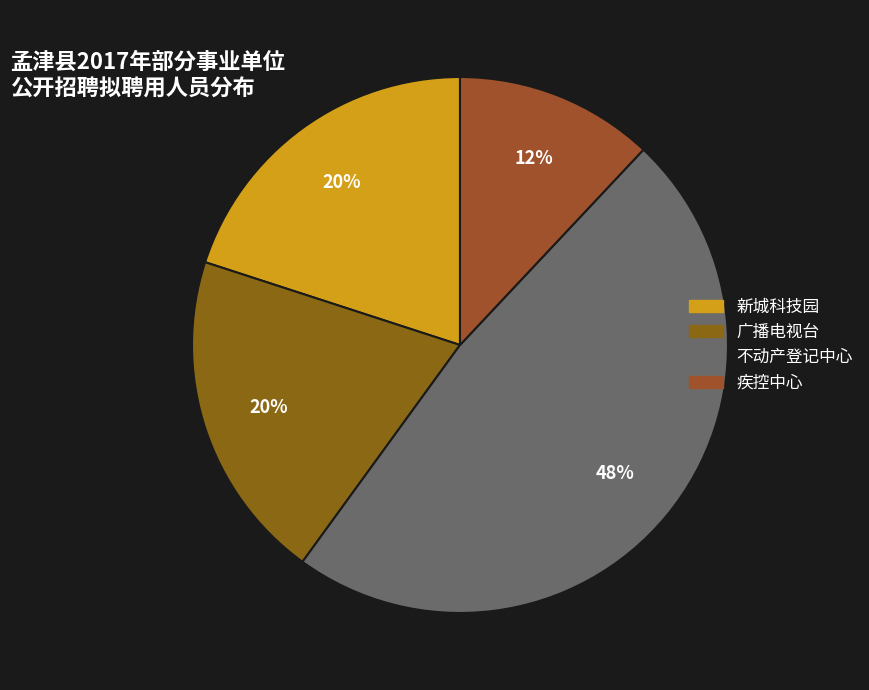

Count the number of slices in the pie.

4